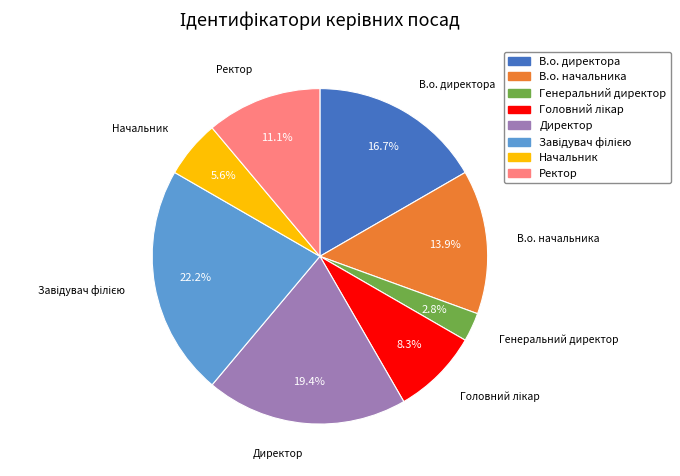

What percentage is the В.о. директора slice, to the nearest percent?

17%